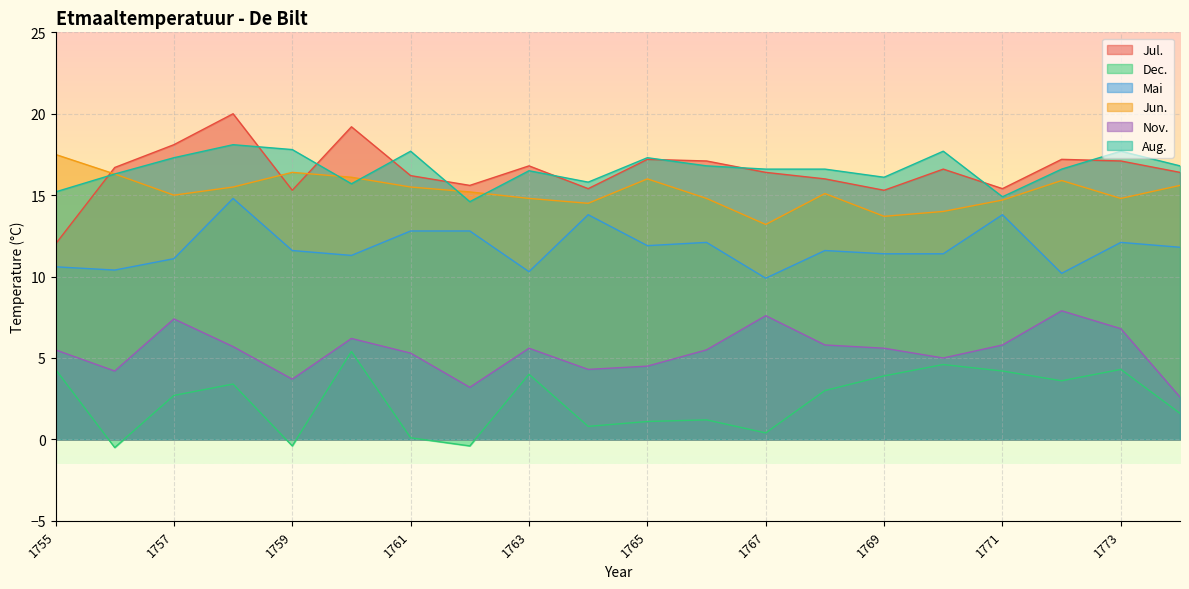

Rank the series by their maximum value, from highest to lowest.

Jul., Aug., Jun., Mai, Nov., Dec.